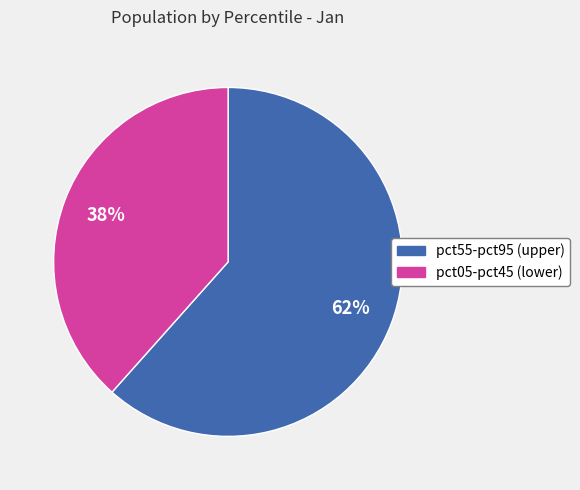

Does any single category account for the majority?

Yes